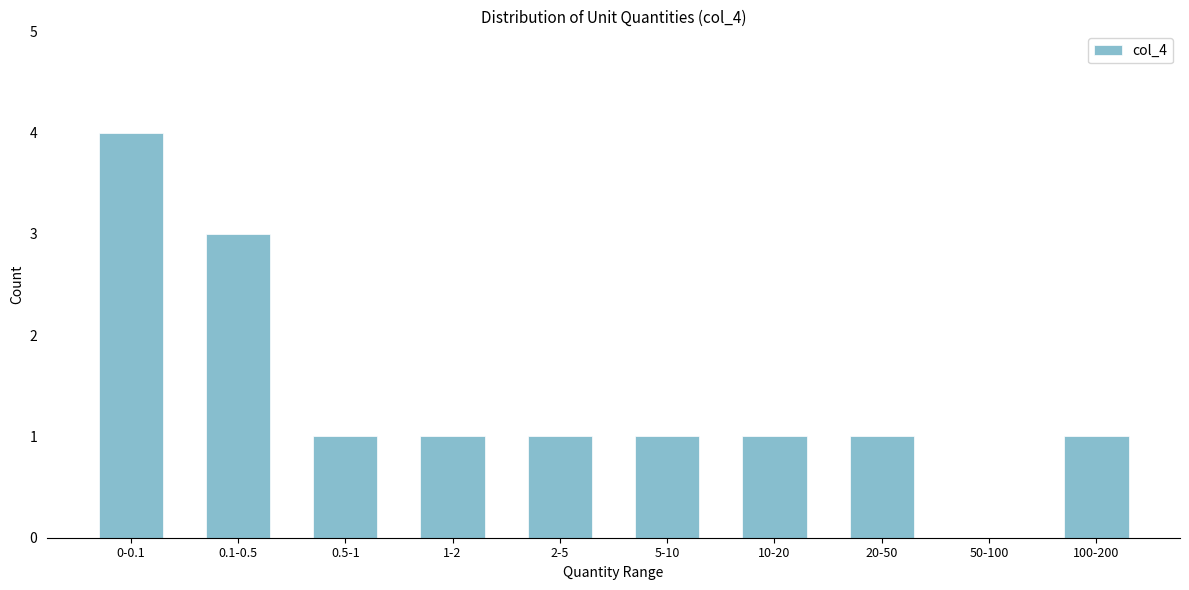

Reading left to right, extract all data points from this chart.

0-0.1=4	0.1-0.5=3	0.5-1=1	1-2=1	2-5=1	5-10=1	10-20=1	20-50=1	50-100=0	100-200=1